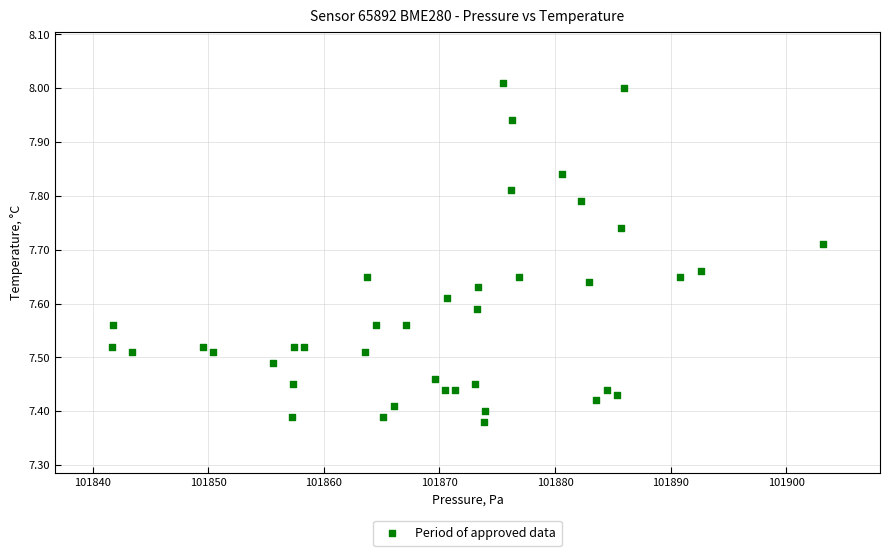

What is the range of Y values (max minus min)?

0.6